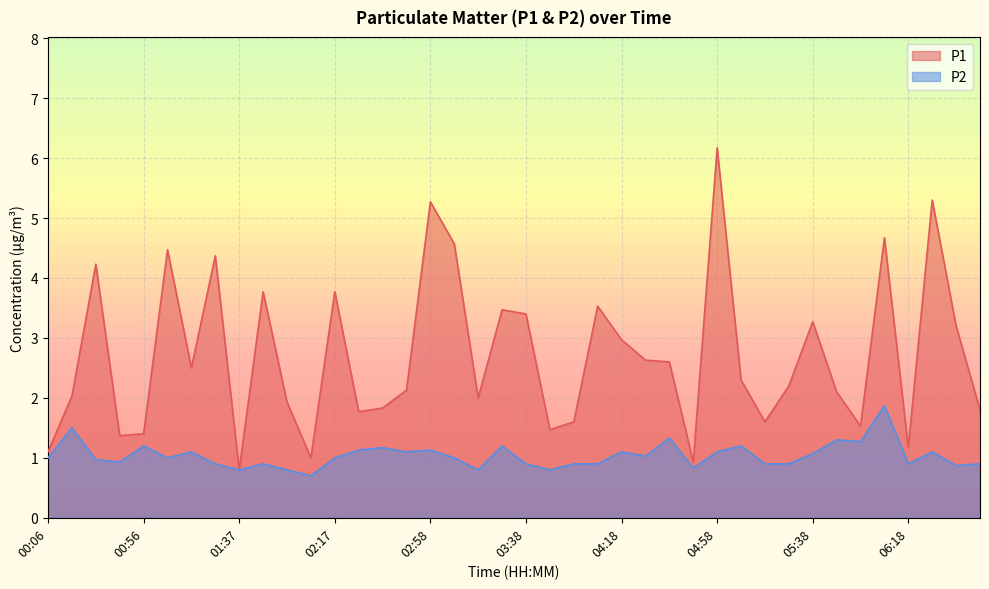

List the series in order of their overall mean, lowest first.

P2, P1